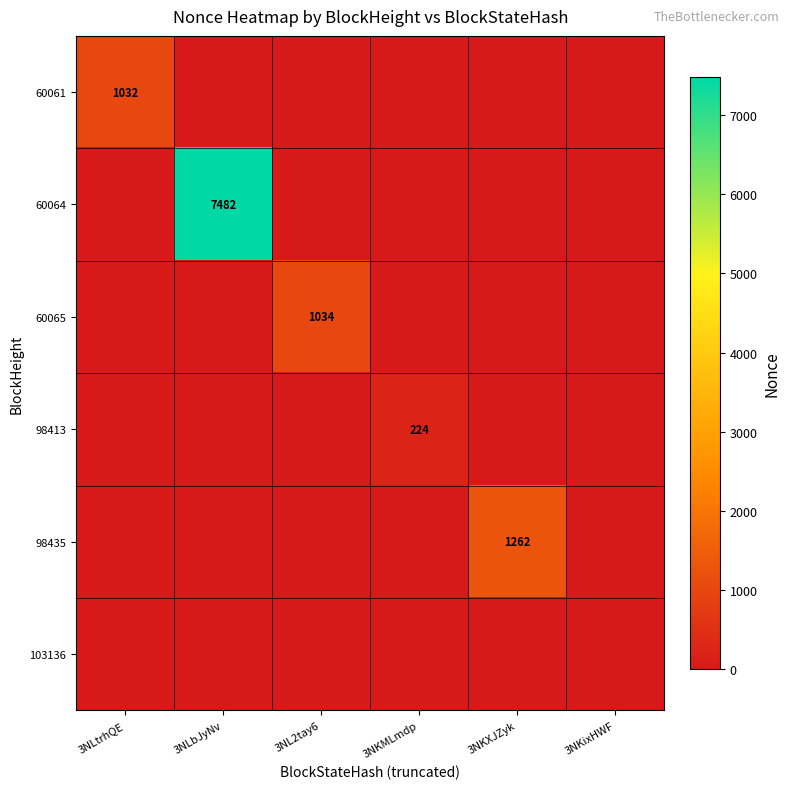

What is the sum of all 98435 values?

1262